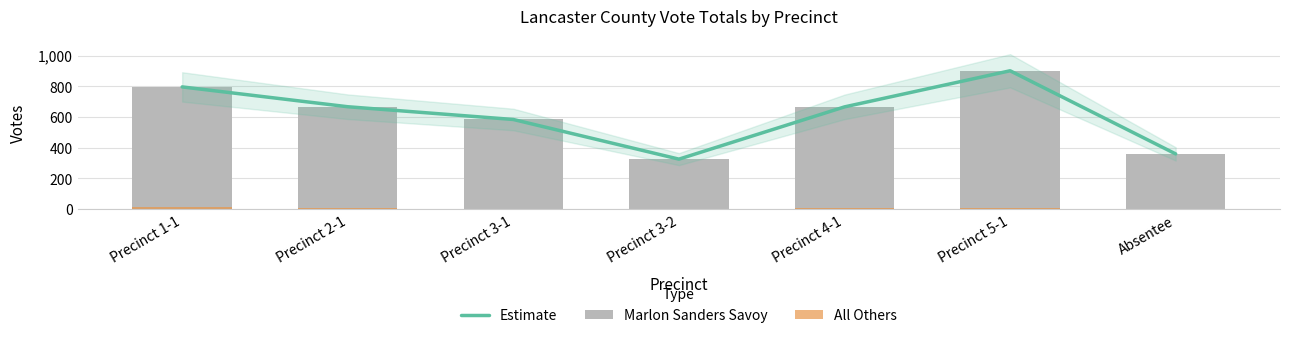

Between Precinct 1-1 and Precinct 4-1, which is larger?

Precinct 1-1